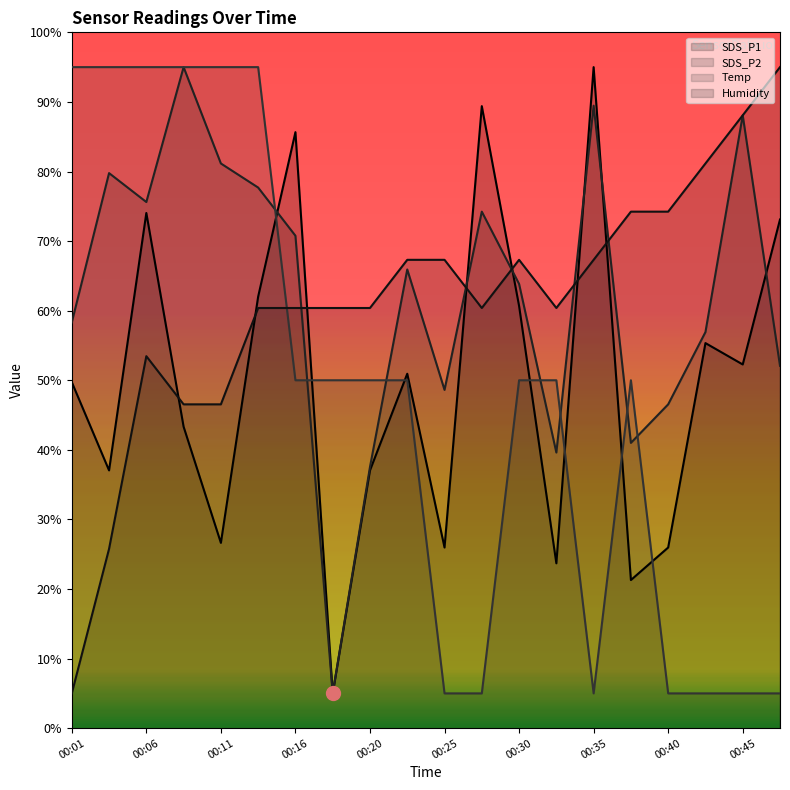

What is the sum of the SDS_P1 values at 00:45 and 00:08?

95.6